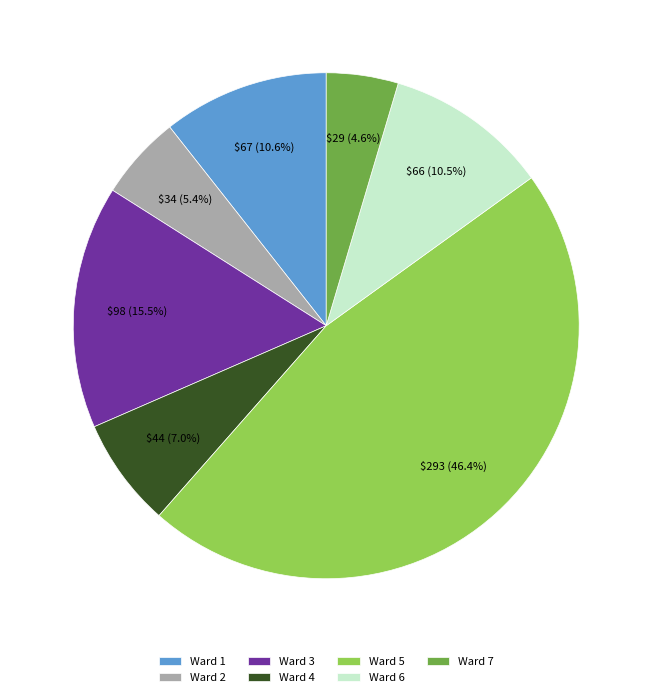

To the nearest percent, what is the combined percentage of Ward 6 and Ward 7?

15%